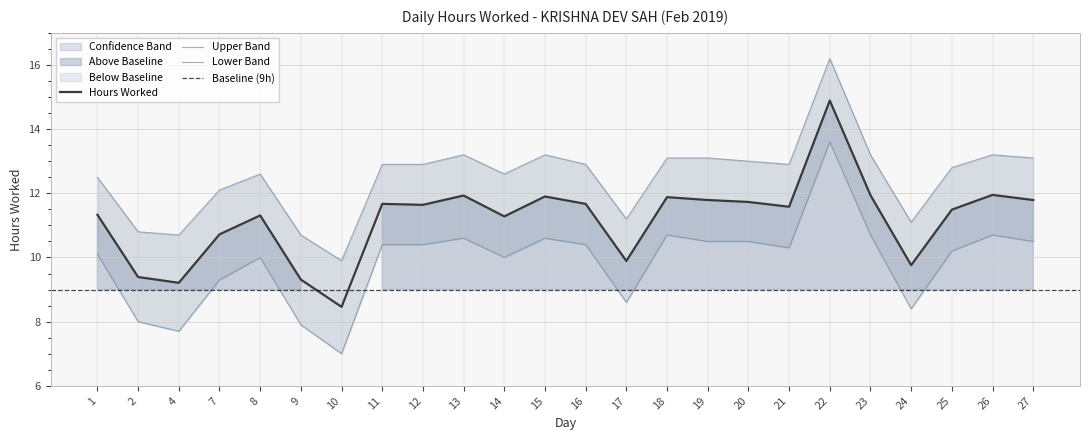

Read the Upper Band value at 15.

13.2